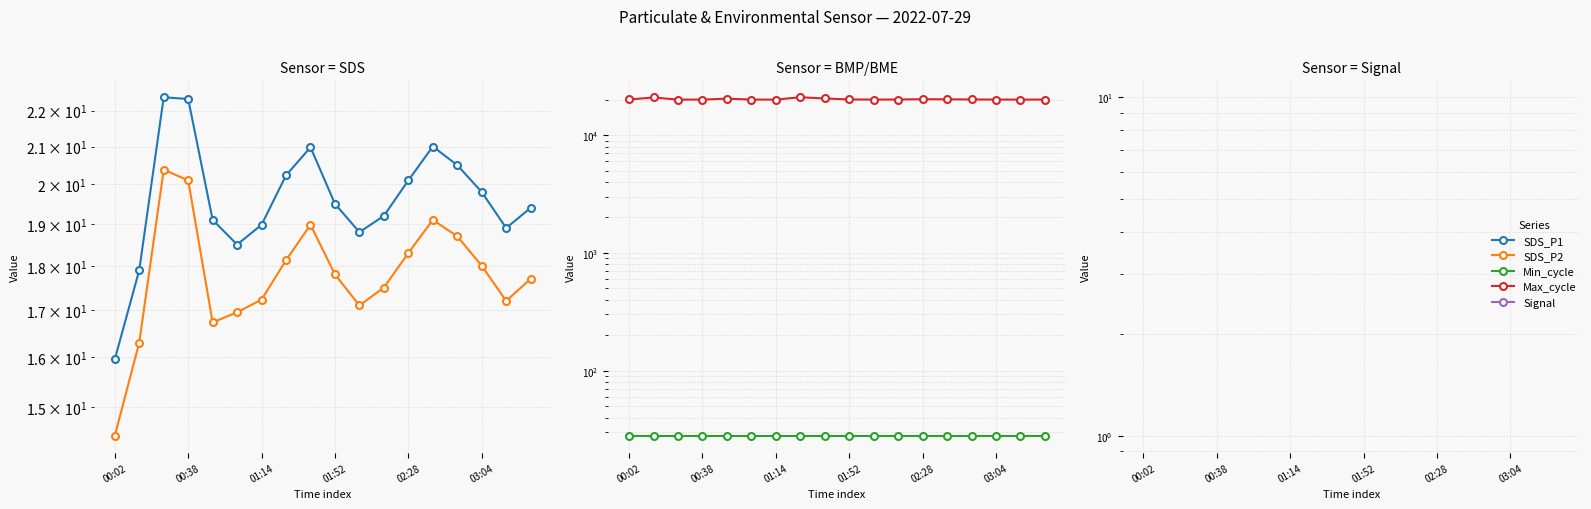

Reading left to right, extract all data points from this chart.

SDS_P1: 15.9	17.9	22.4	22.3	19.1	18.5	19.0	20.2	21.0	19.5	18.8	19.2	20.1	21.0	20.5	19.8	18.9	19.4
SDS_P2: 14.4	16.3	20.4	20.1	16.7	16.9	17.2	18.1	19.0	17.8	17.1	17.5	18.3	19.1	18.7	18.0	17.2	17.7
Min_cycle: 28.0	28.0	28.0	28.0	28.0	28.0	28.0	28.0	28.0	28.0	28.0	28.0	28.0	28.0	28.0	28.0	28.0	28.0
Max_cycle: 20089.0	20894.0	20033.0	20047.0	20430.0	20041.0	20039.0	20981.0	20491.0	20100.0	20050.0	20080.0	20200.0	20150.0	20090.0	20060.0	20040.0	20070.0
Signal: -70.0	-70.0	-70.0	-70.0	-70.0	-70.0	-69.0	-69.0	-69.0	-69.0	-69.0	-69.0	-69.0	-69.0	-69.0	-69.0	-69.0	-69.0